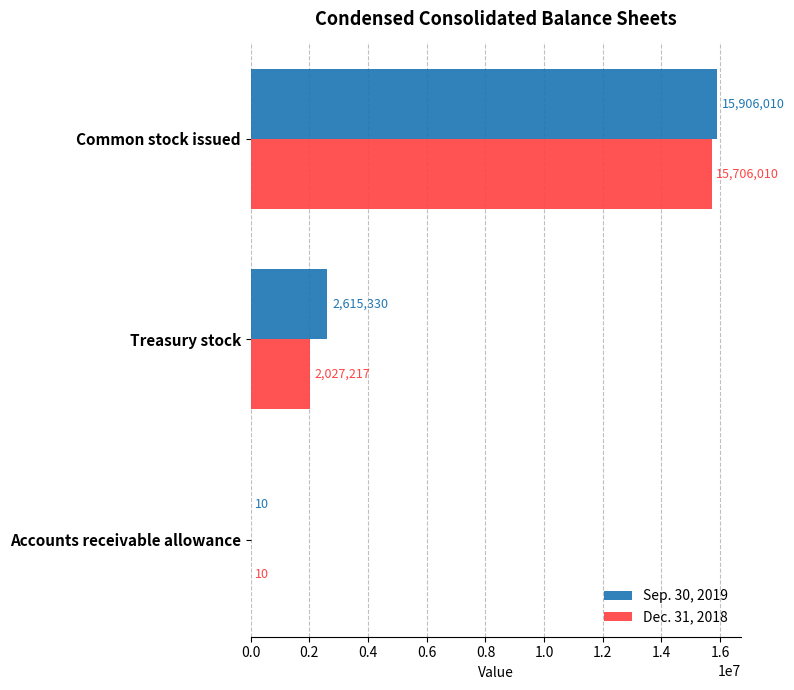

What is the greatest value displayed?

15906010